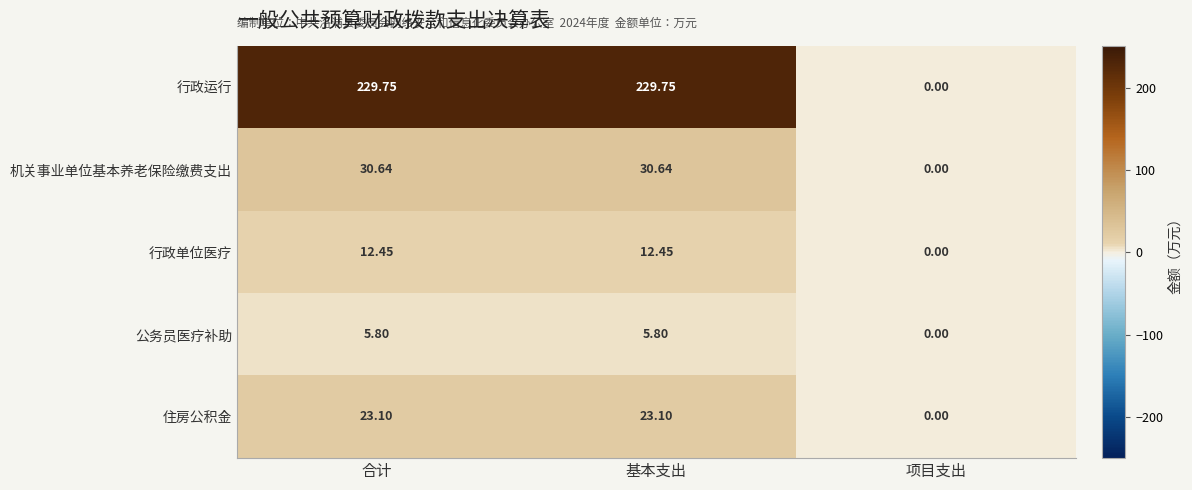

What is the total value across all series at 合计?

301.7